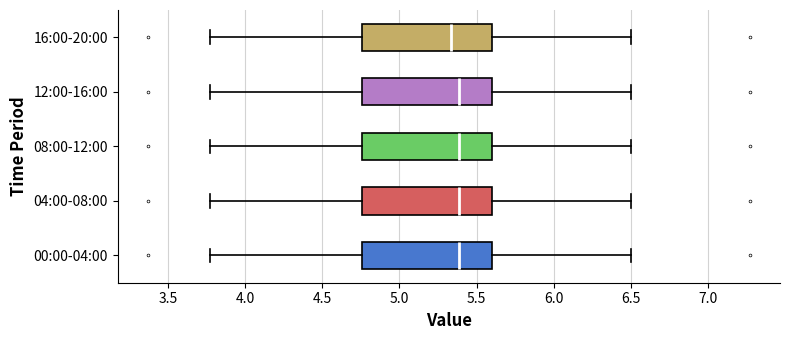

Reading bottom to top, transcribe this box plot: for each box, give where its median line is, the range the box spans, and where its two whiskers end, as read against the x-axis. The values are not printed on the chart, so give them approximately, as read against the axis.

00:00-04:00: median 5.40, box 4.75 to 5.60, whiskers 3.75 to 6.50
04:00-08:00: median 5.40, box 4.75 to 5.60, whiskers 3.75 to 6.50
08:00-12:00: median 5.40, box 4.75 to 5.60, whiskers 3.75 to 6.50
12:00-16:00: median 5.40, box 4.75 to 5.60, whiskers 3.75 to 6.50
16:00-20:00: median 5.35, box 4.75 to 5.60, whiskers 3.75 to 6.50